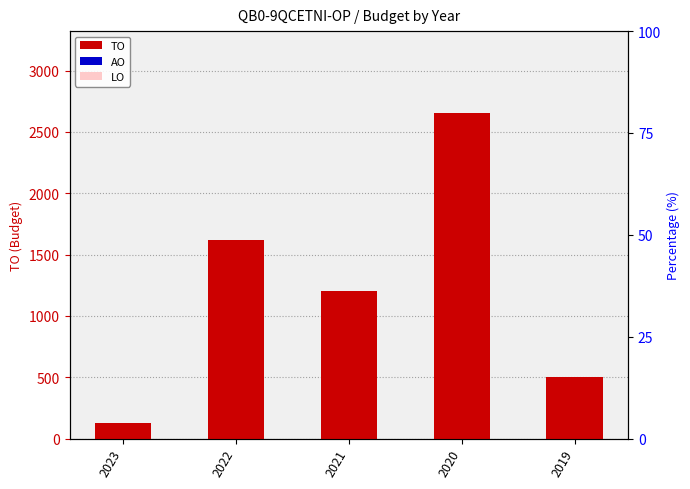

Which category has the lowest value in the LO series?

2023